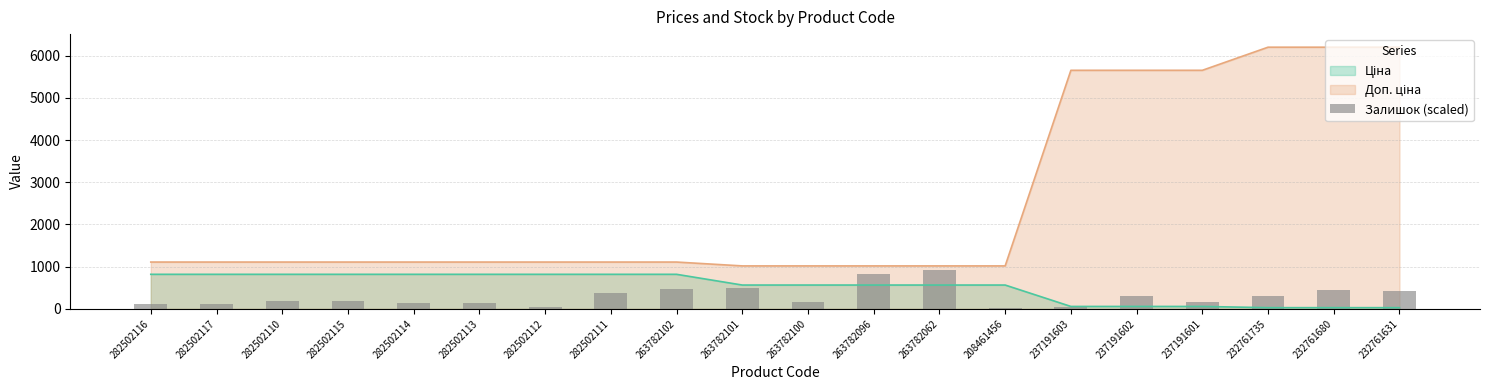

What is the average value?

292.4